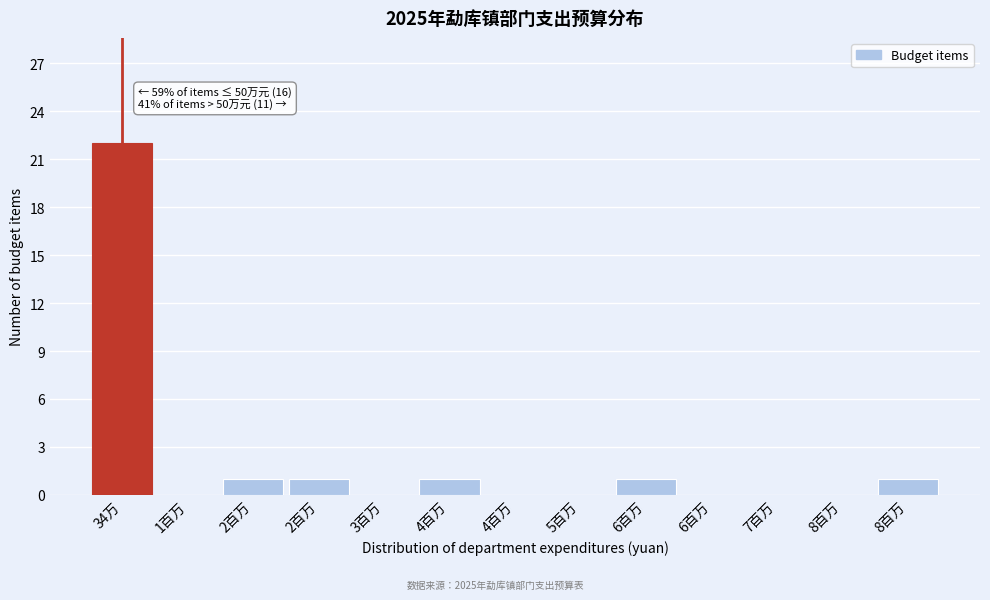

How many series are shown in this chart?

1